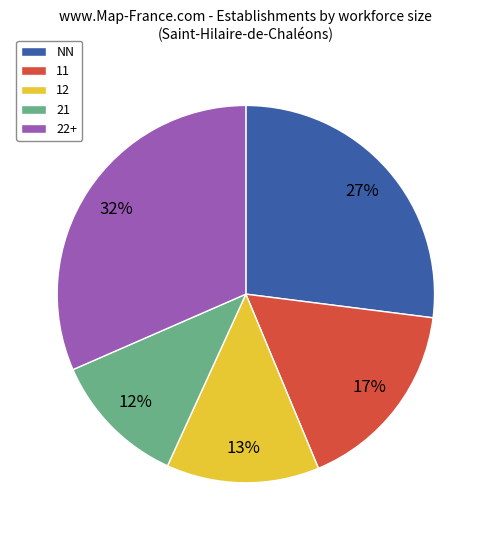

Between 21 and NN, which is larger?

NN